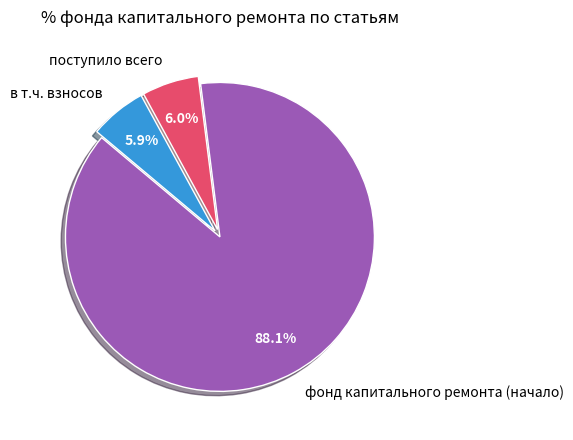

Does поступило всего account for over 50% of the chart?

No